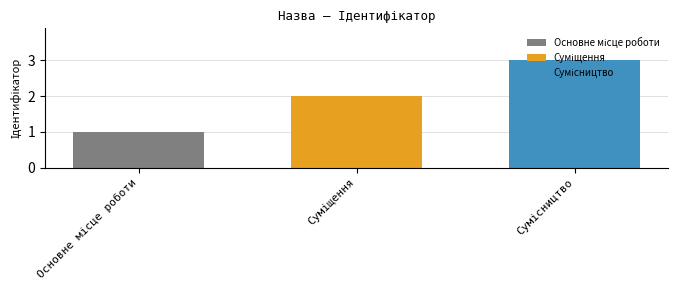

Reading left to right, transcribe all the data shown in this chart.

Основне місце роботи=1	Суміщення=2	Сумісництво=3